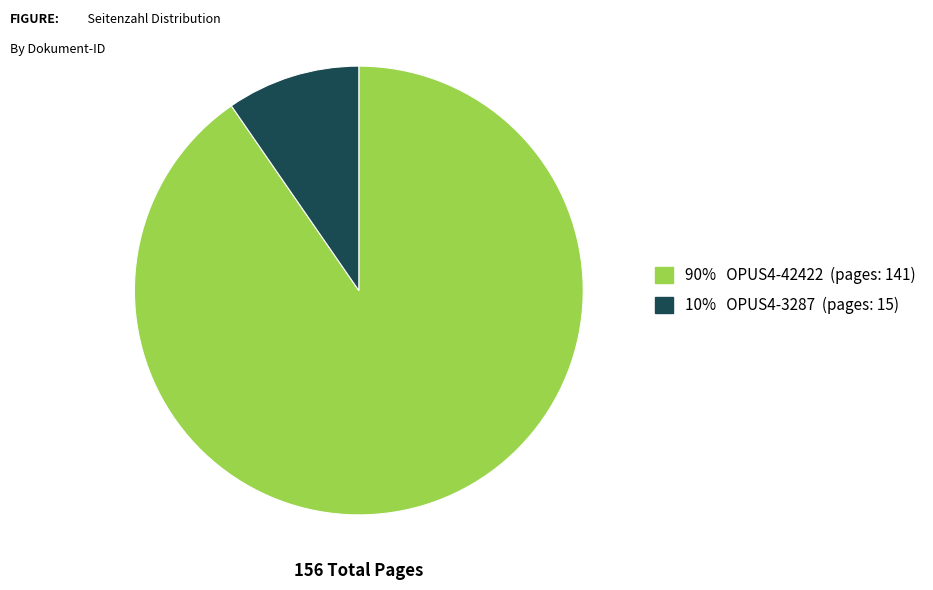

Does any single category account for the majority?

Yes